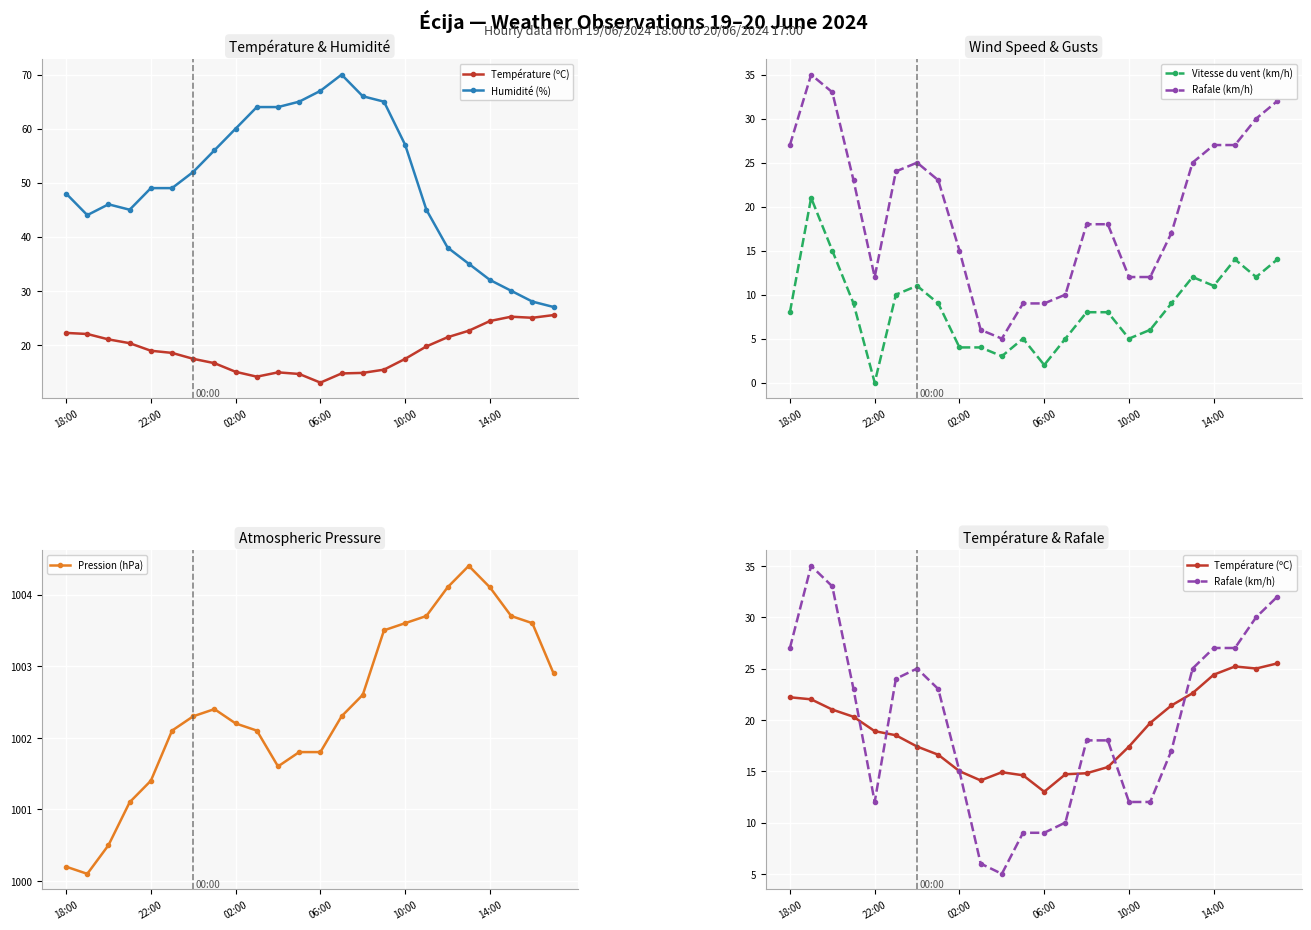

Which series has the largest total across all categories?

Pression (hPa)